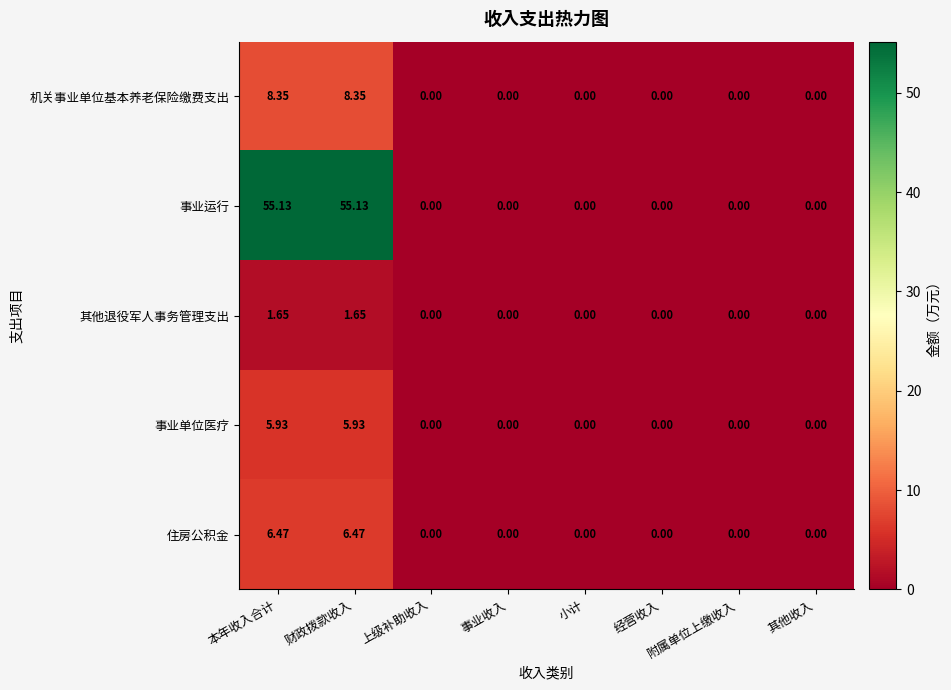

Rank the series at 本年收入合计 from lowest to highest value.

其他退役军人事务管理支出, 事业单位医疗, 住房公积金, 机关事业单位基本养老保险缴费支出, 事业运行